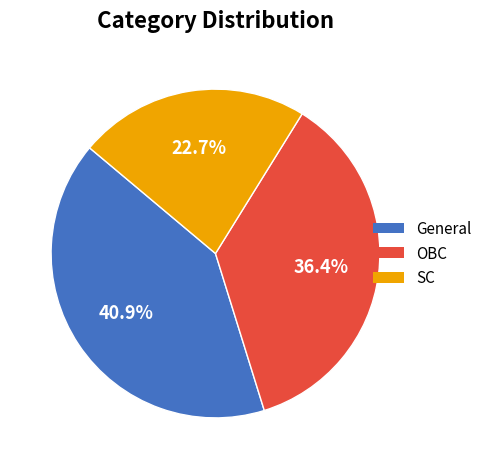

To the nearest percent, what is the combined percentage of General and OBC?

77%